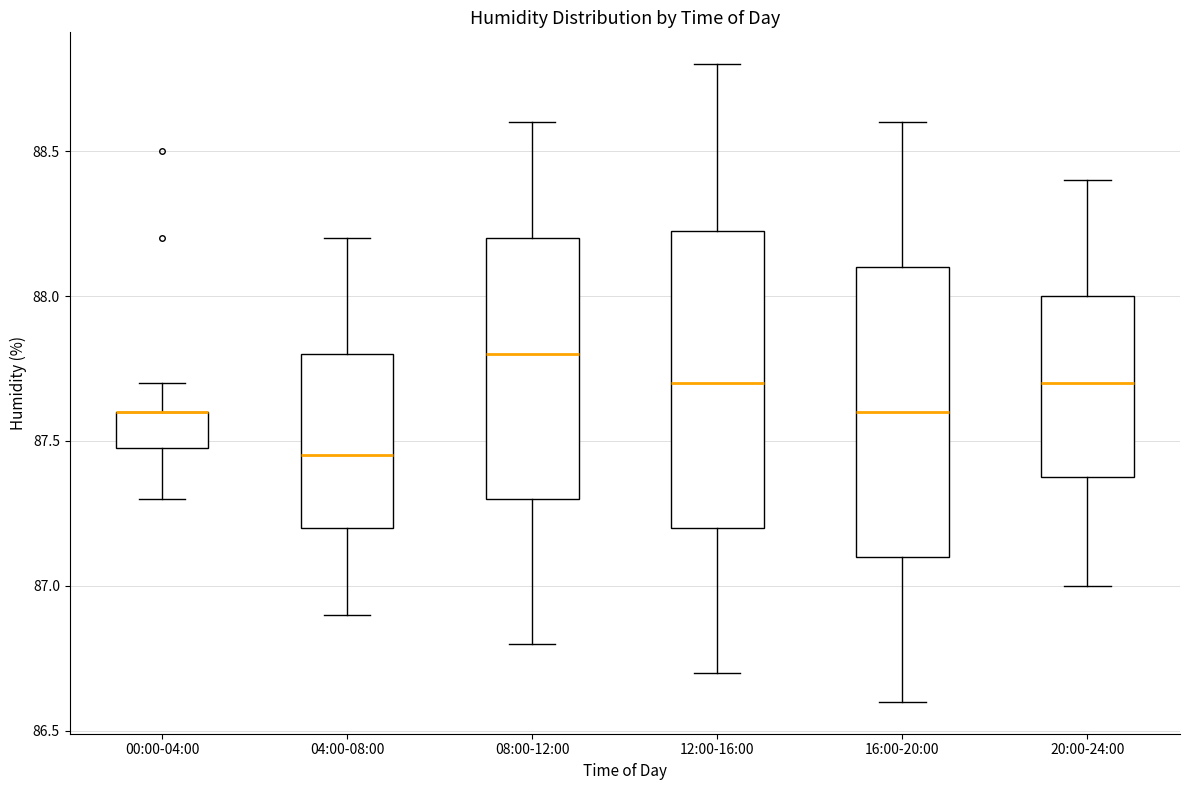

Where is the lower edge of the box for 04:00-08:00 on the y-axis? The values are not printed on the chart, so give them approximately, as read against the axis.

87.20